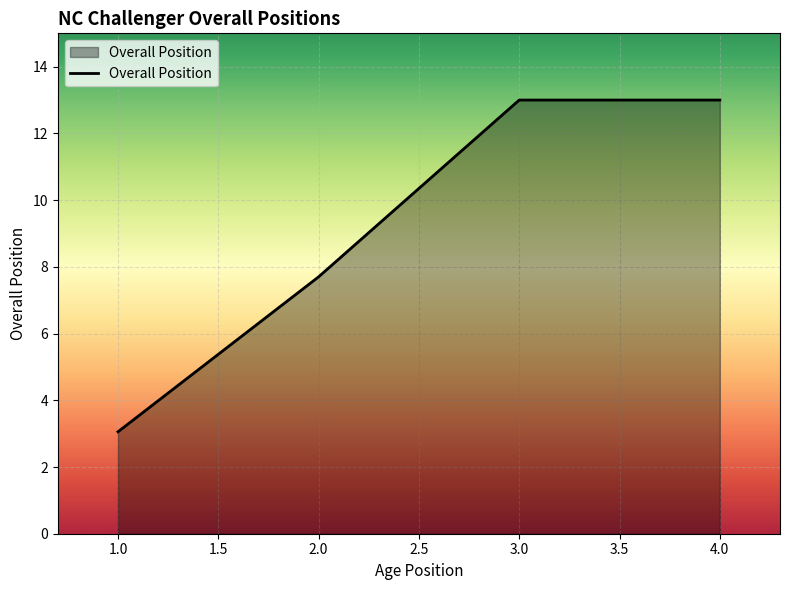

Between 2.0 and 1.0, which is larger?

2.0